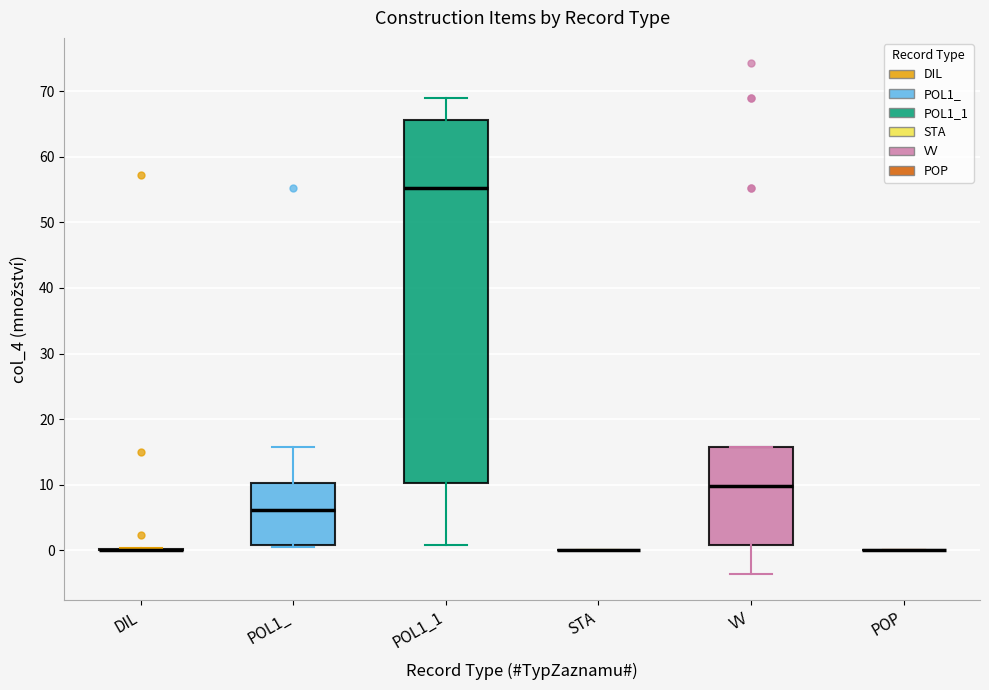

Reading left to right, read every box against the y-axis: the position of its median line, the range the box covers, and the ends of its whiskers. The values are not printed on the chart, so give them approximately, as read against the axis.

DIL: box collapsed to a line at 0, whiskers 0 to 0
POL1_: median 6, box 1 to 10, whiskers 0 to 16
POL1_1: median 55, box 10 to 66, whiskers 1 to 69
STA: box collapsed to a line at 0, whiskers 0 to 0
VV: median 10, box 1 to 16, whiskers -4 to 16
POP: box collapsed to a line at 0, whiskers 0 to 0